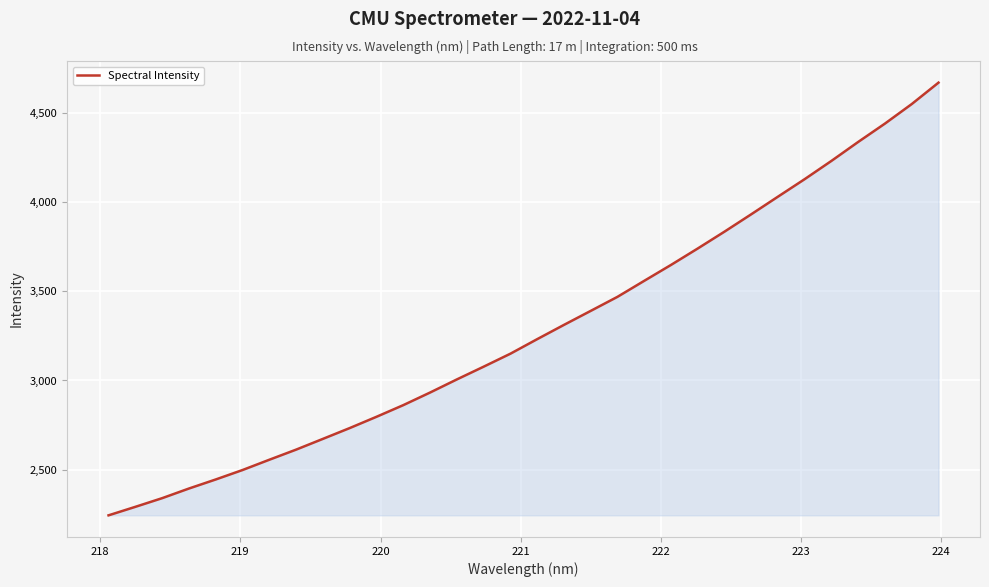

What is the maximum value shown in the chart?

4671.1